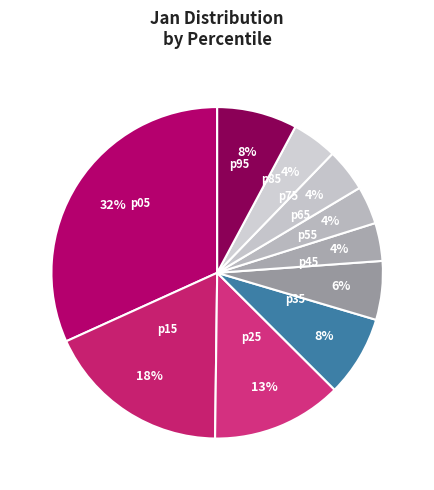

Which category has the biggest portion of the pie?

pct05